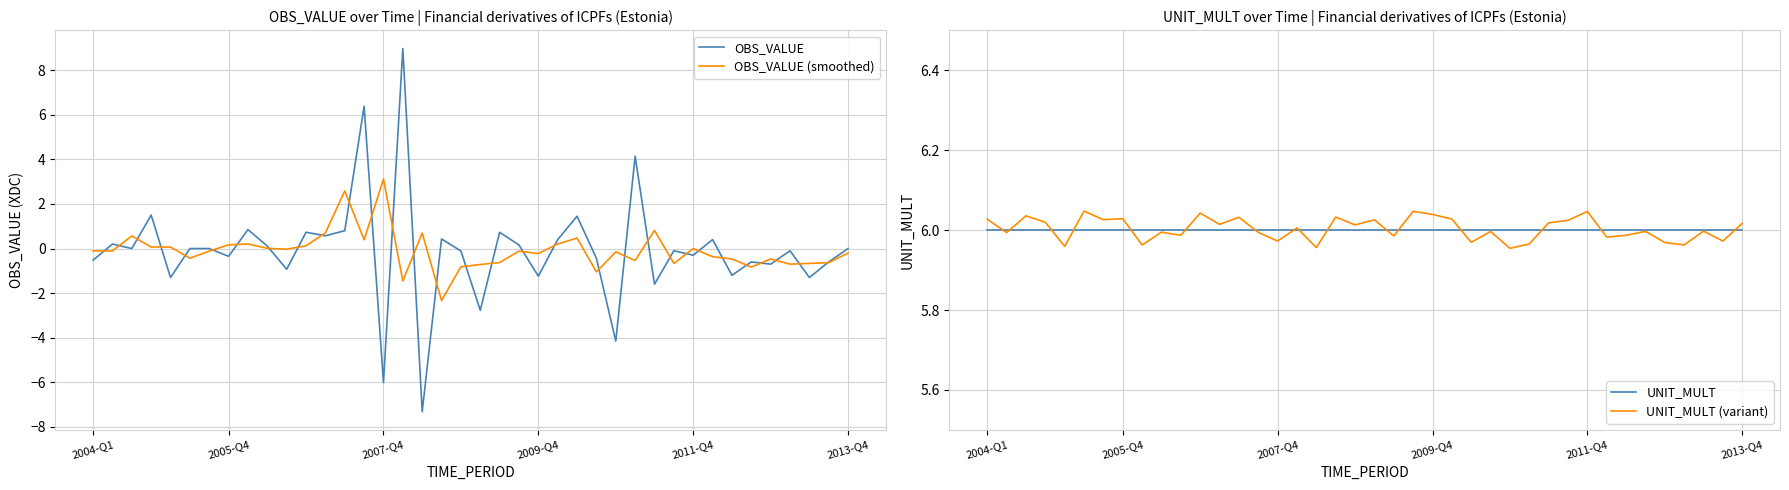

Which series has the widest spread of values?

OBS_VALUE